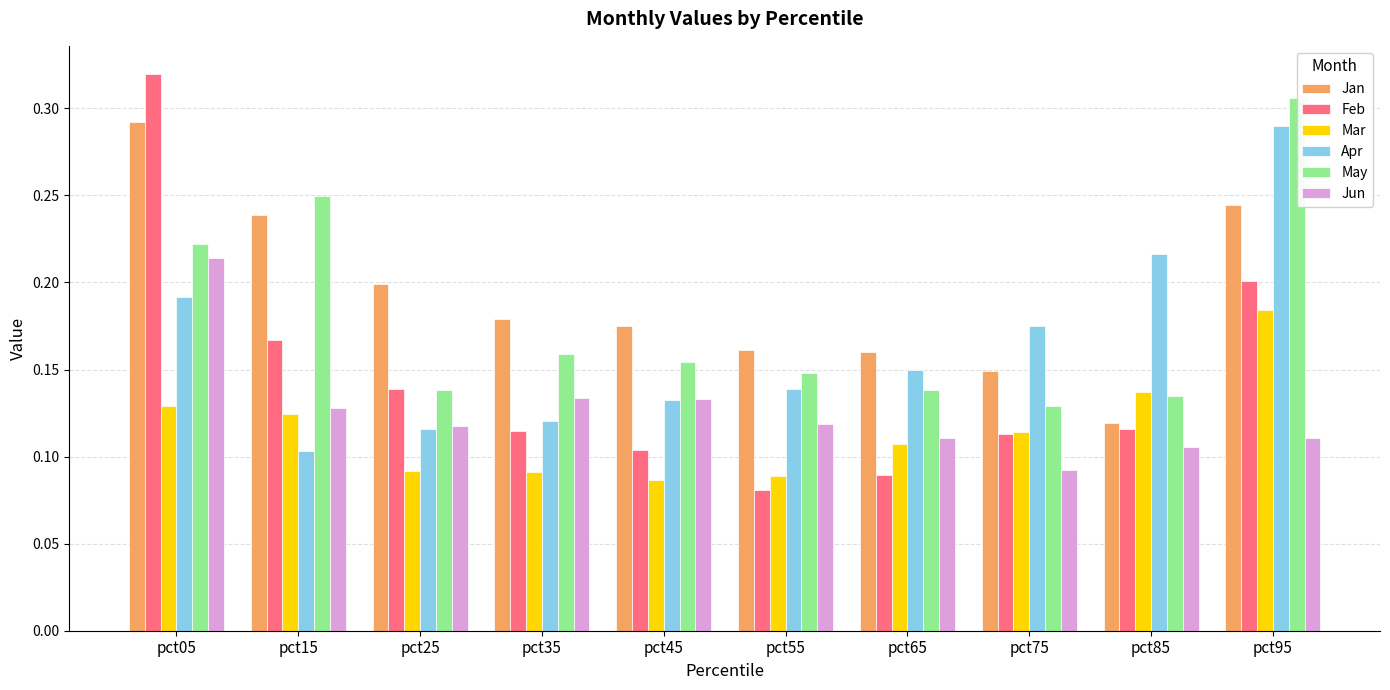

What is the sum of all Apr values?

1.6